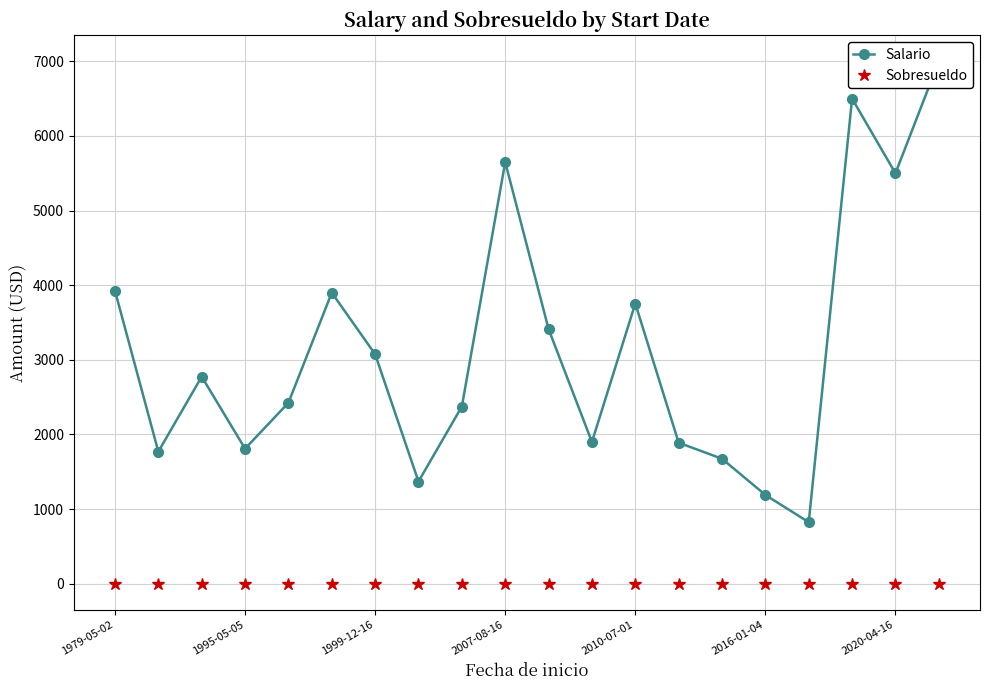

True or false: Sobresueldo and Salario intersect in this chart.

False